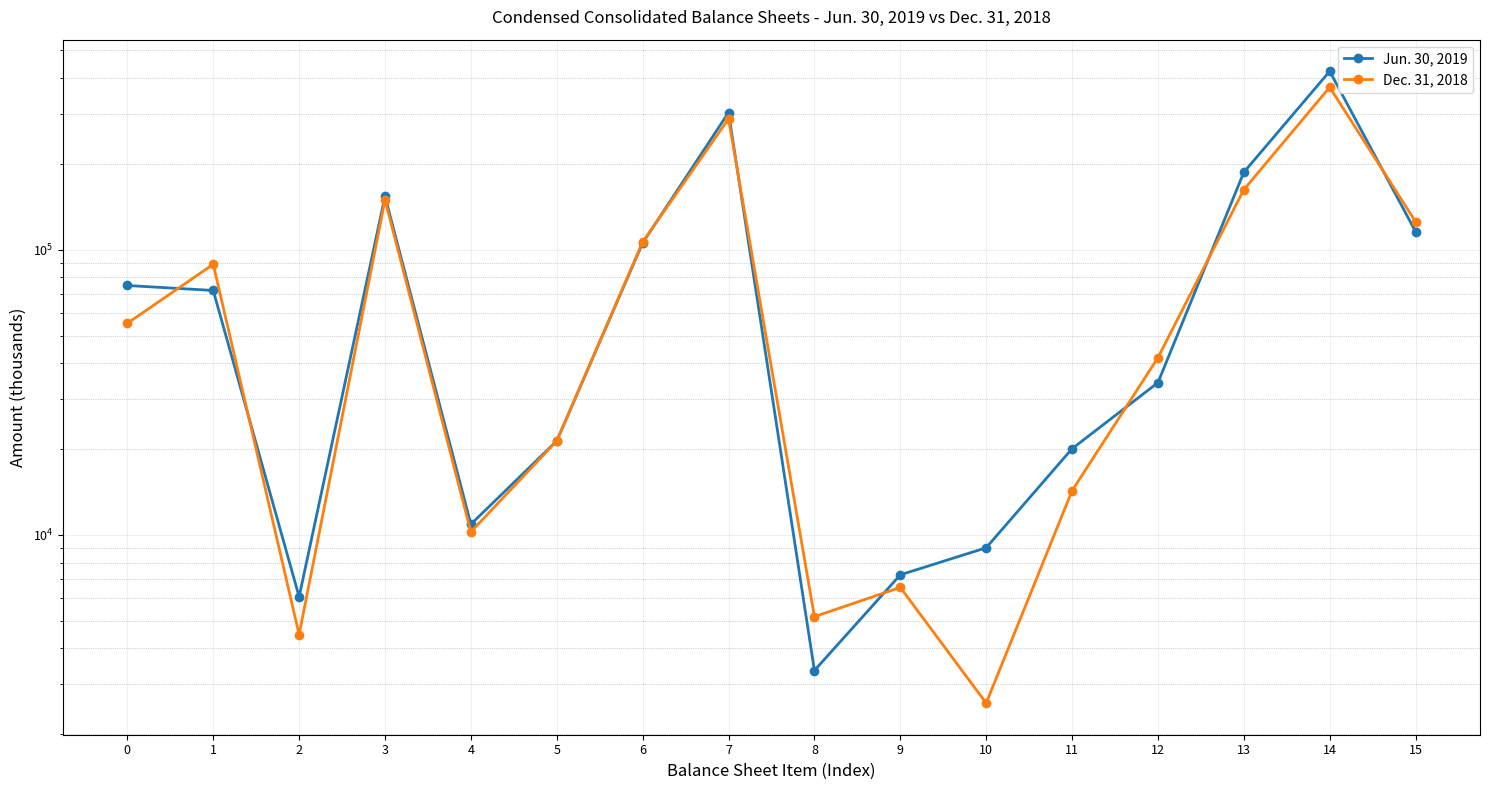

Reading left to right, list all the values displayed in this chart.

Jun. 30, 2019: 74904	71961	6069	153884	10903	21359	105630	302549	3347	7246	9015	20057	34192	186852	422309	115697
Dec. 31, 2018: 55199	88904	4474	149602	10245	21359	106445	287651	5168	6547	2572	14287	41841	162356	371257	125295